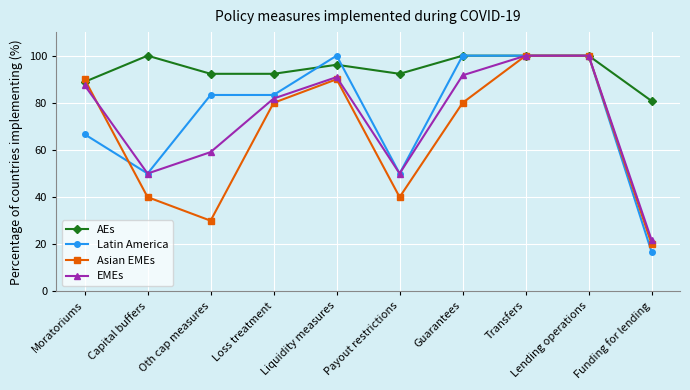

What is the total value across all series at Funding for lending?

139.2